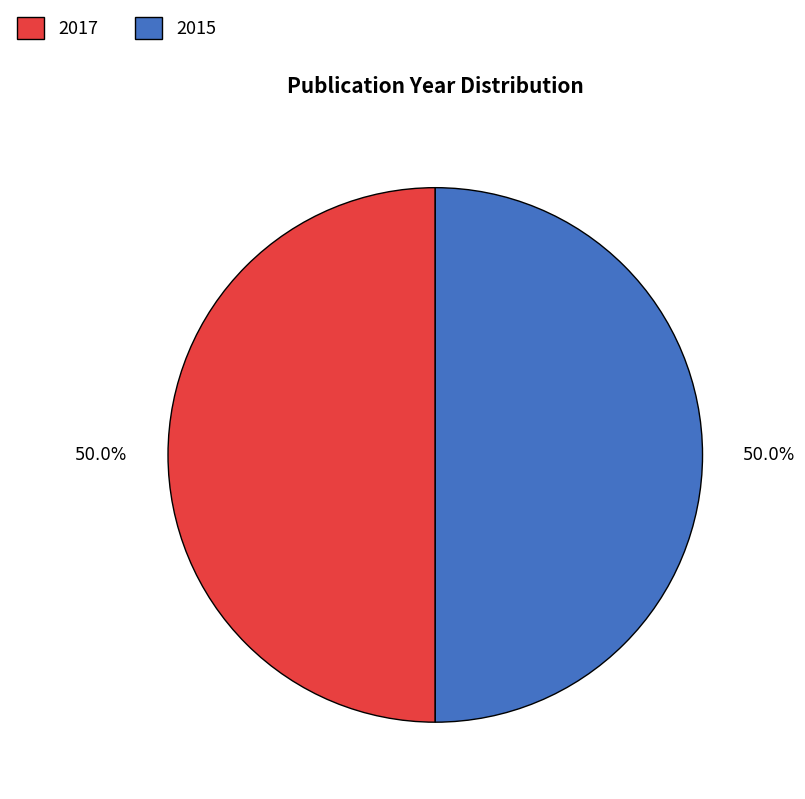

Do 2017 and 2015 together represent more than half of the pie?

Yes